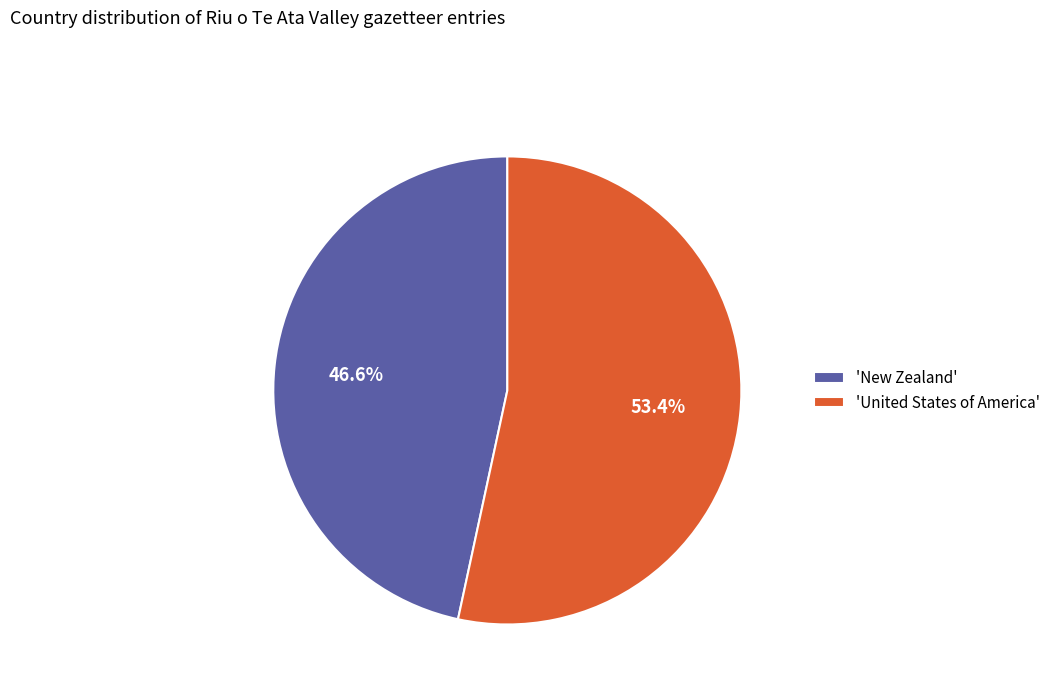

Which category has the biggest portion of the pie?

'United States of America'